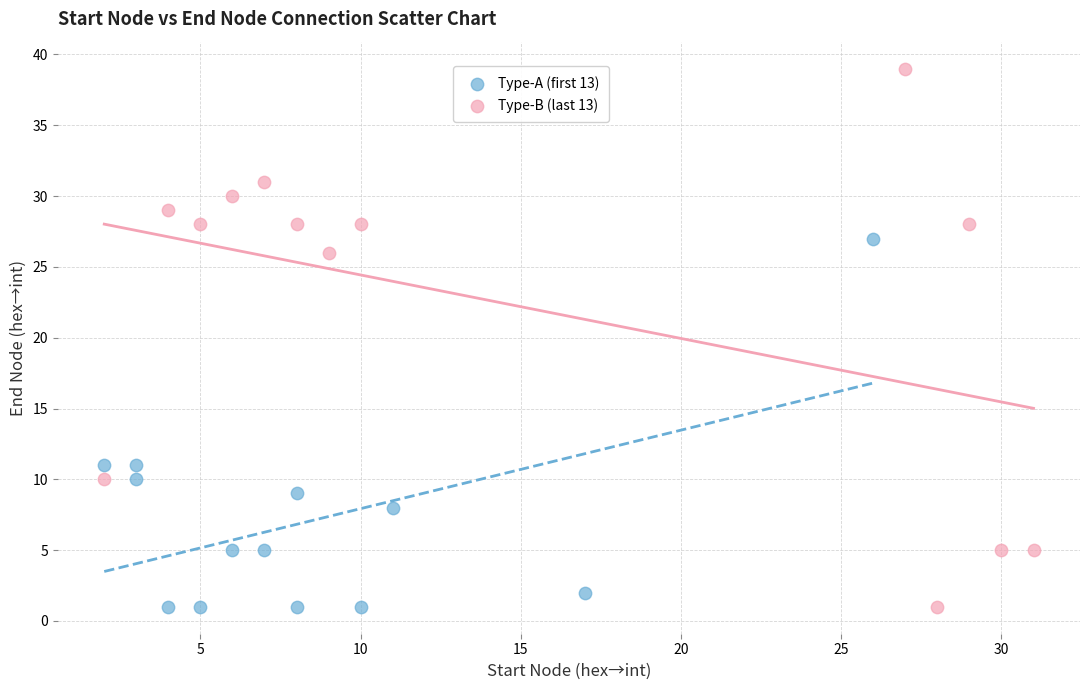

Which series has the largest Y range (max minus min)?

Type-B (last 13)